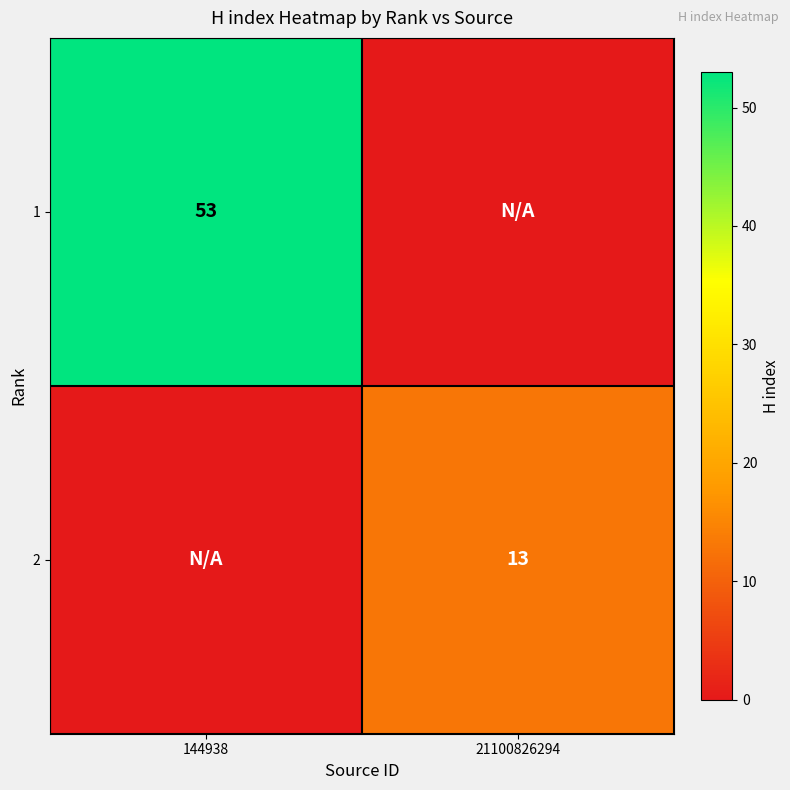

Is it true that 2 equals 8 at 21100826294?

False